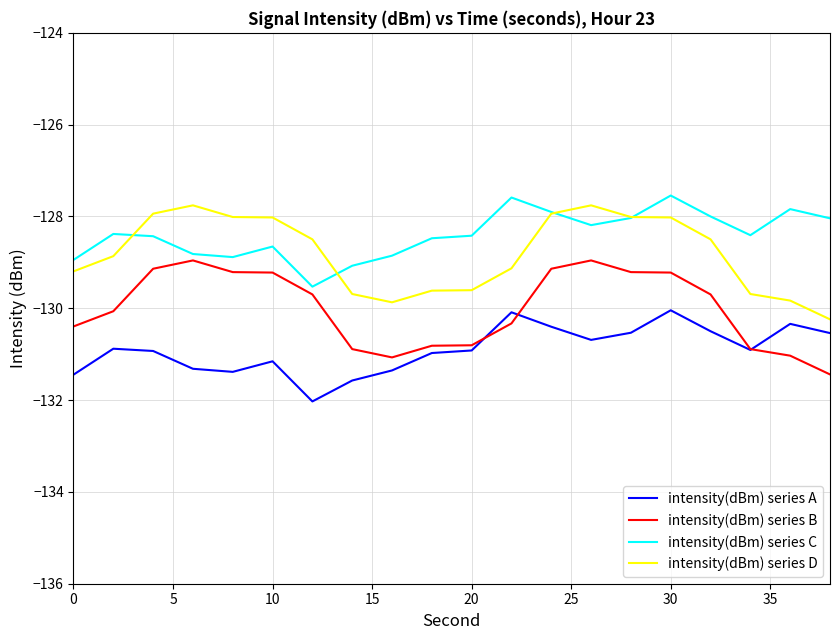

True or false: intensity(dBm) series B and intensity(dBm) series D cross at least once.

False